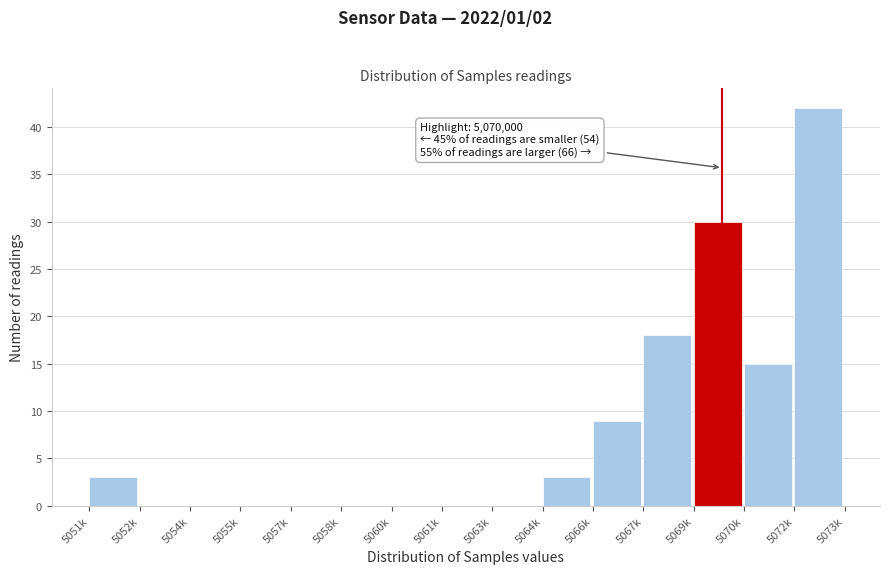

Reading left to right, what are all the values shown in this chart?

5051k=3	5052k=0	5054k=0	5055k=0	5057k=0	5058k=0	5060k=0	5061k=0	5063k=0	5064k=3	5066k=9	5067k=18	5069k=30	5070k=15	5072k=42